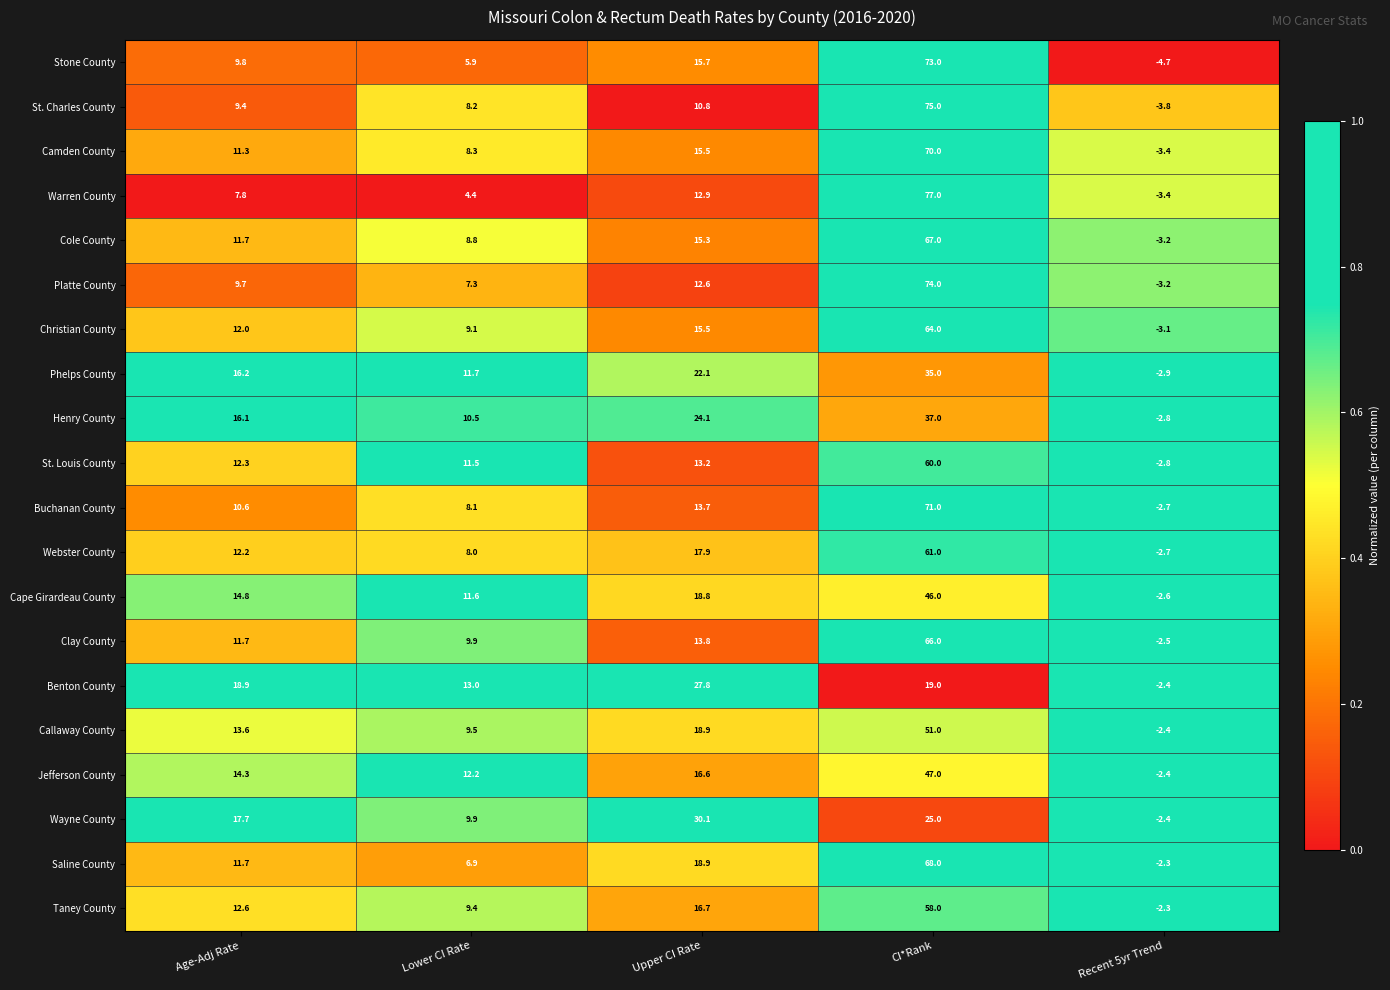

Rank the series by their maximum value, from highest to lowest.

Warren County, St. Charles County, Platte County, Stone County, Buchanan County, Camden County, Saline County, Cole County, Clay County, Christian County, Webster County, St. Louis County, Taney County, Callaway County, Jefferson County, Cape Girardeau County, Henry County, Phelps County, Wayne County, Benton County